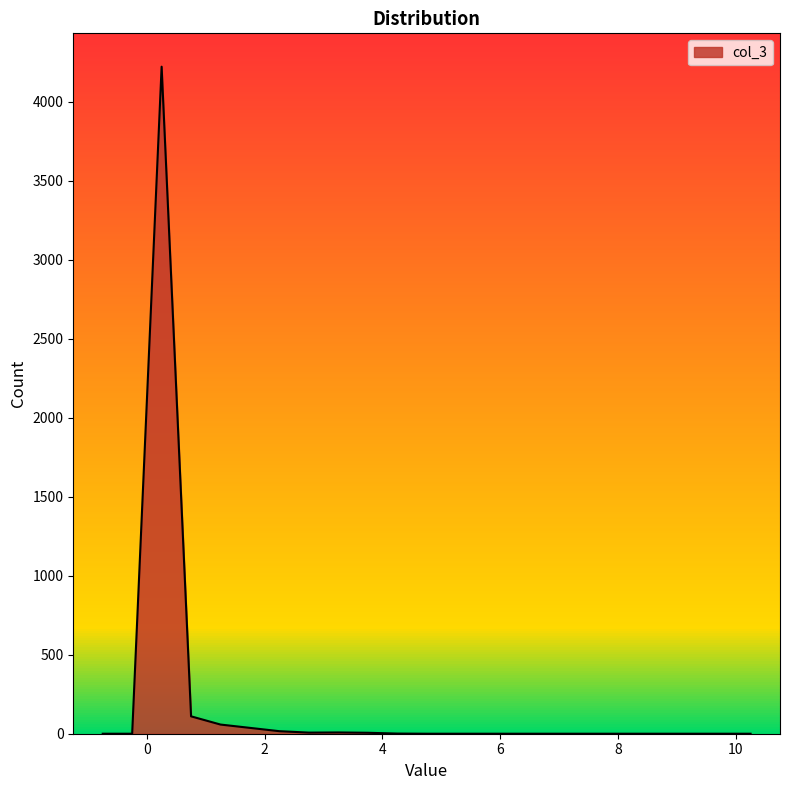

What is the difference between the maximum and minimum values?

4221